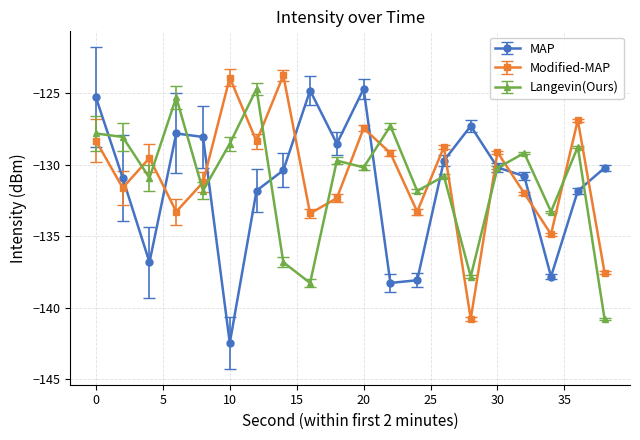

What is the maximum value shown in the chart?

-123.7